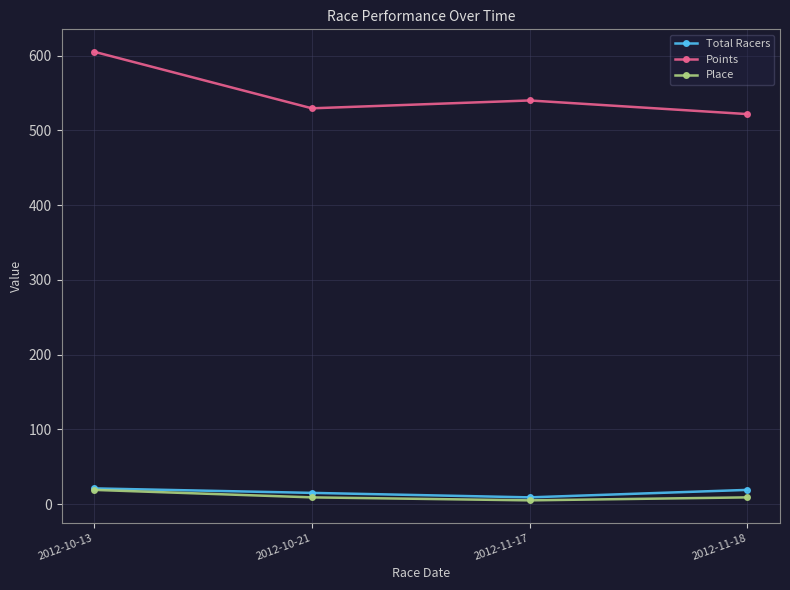

True or false: Place and Points intersect in this chart.

False